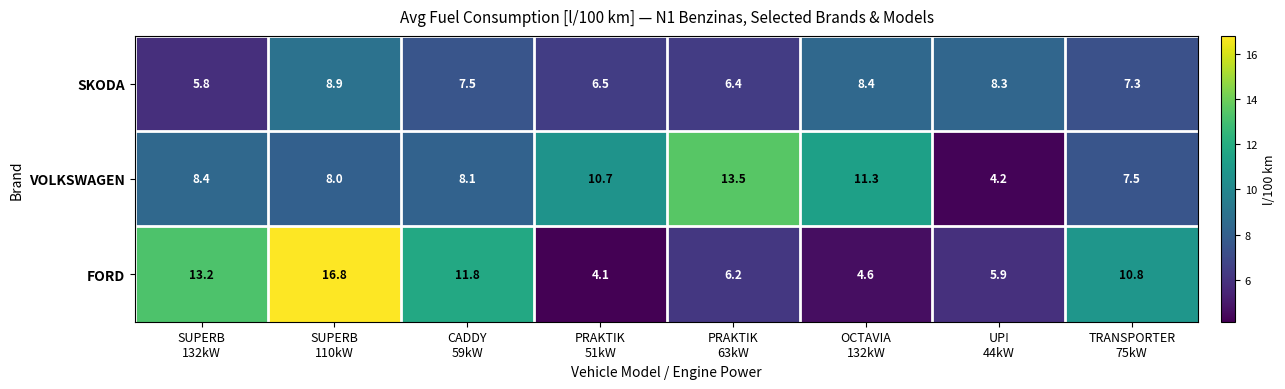

What is the average value of the SKODA series?

7.4